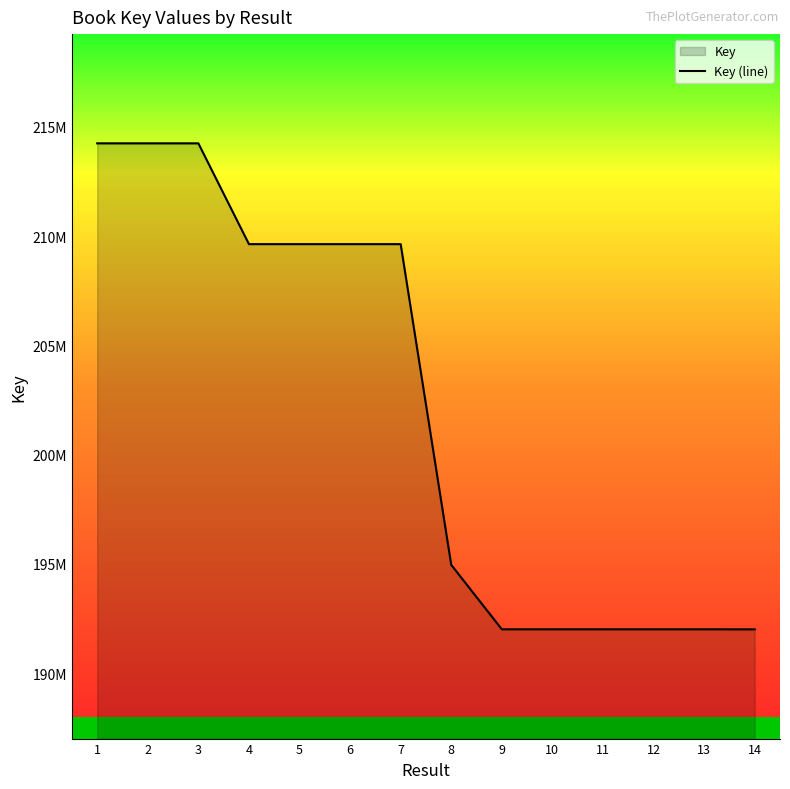

Rank the categories by value from lowest to highest.

14, 12, 11, 10, 9, 13, 8, 5, 4, 7, 6, 3, 1, 2